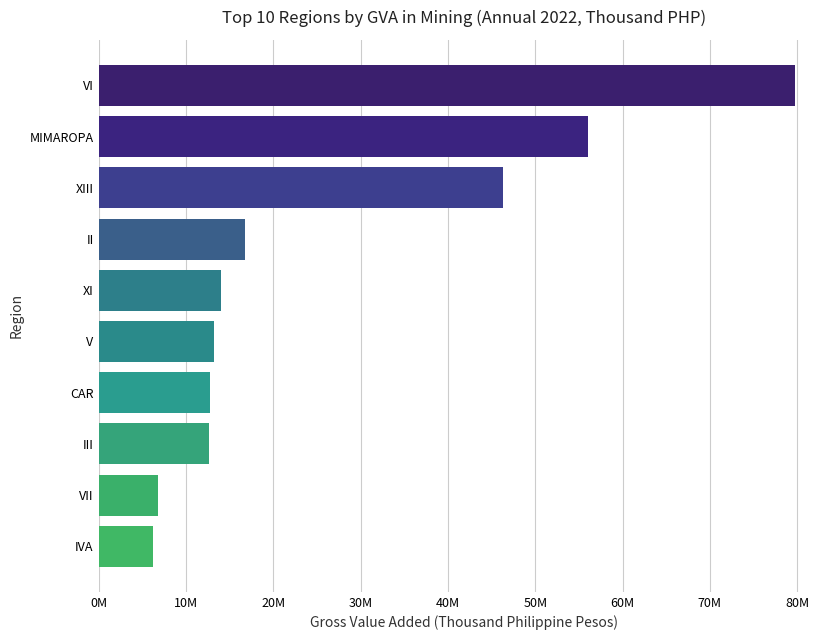

Are the bars horizontal?

Yes